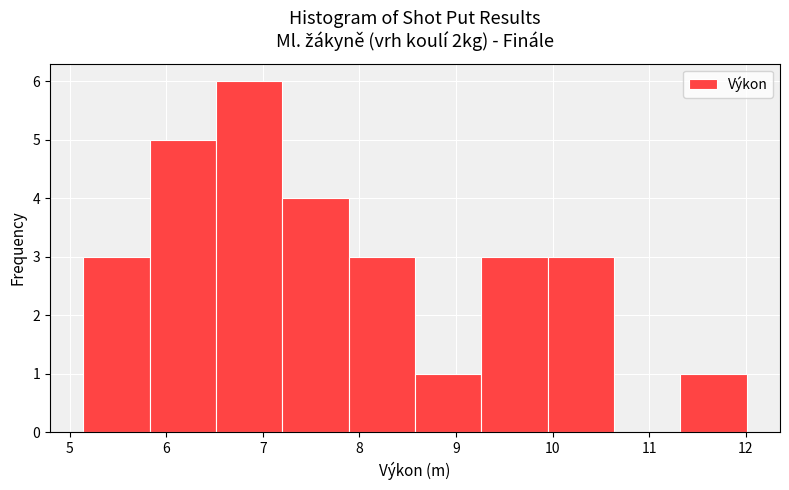

Which range on the x-axis has the tallest bar?

6.5 to 7.2